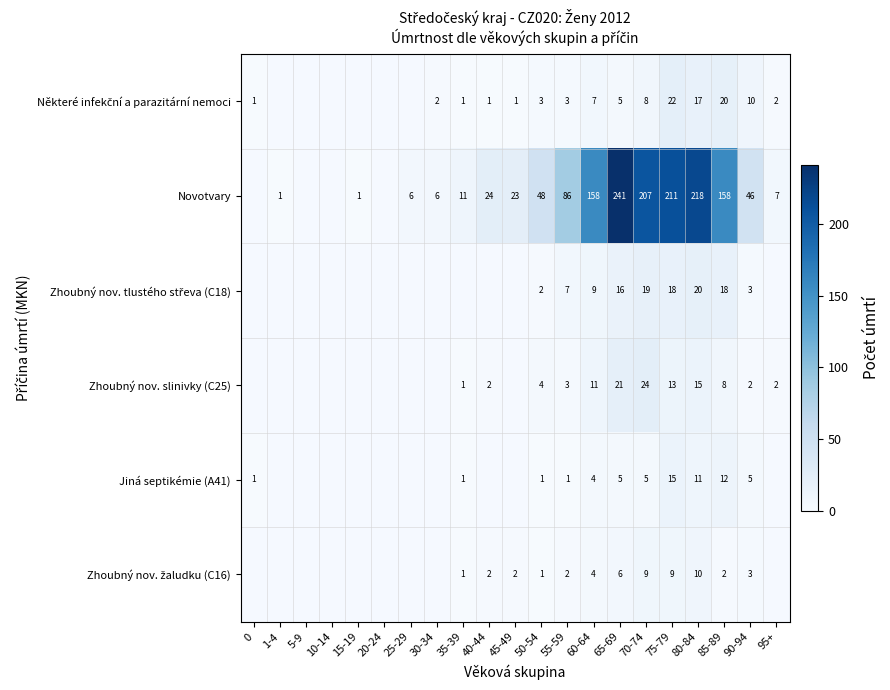

True or false: Jiná septikémie (A41) has a value of 11 at 80-84.

True